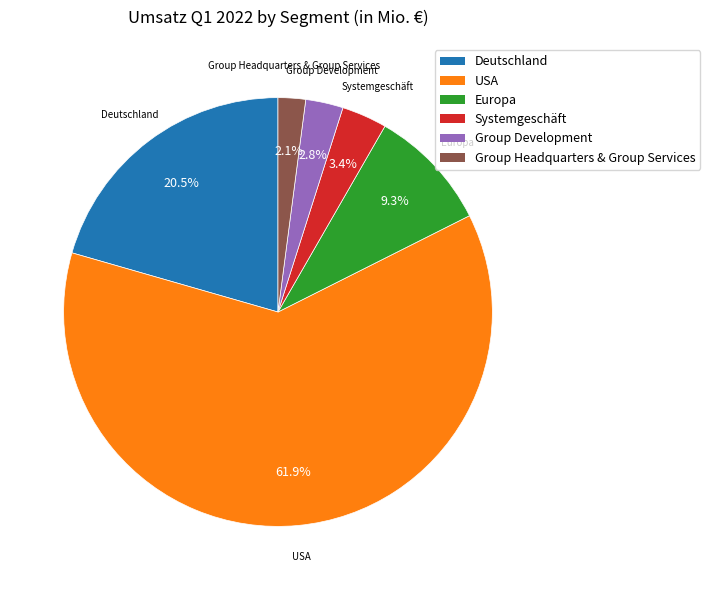

Between USA and Group Headquarters & Group Services, which is larger?

USA